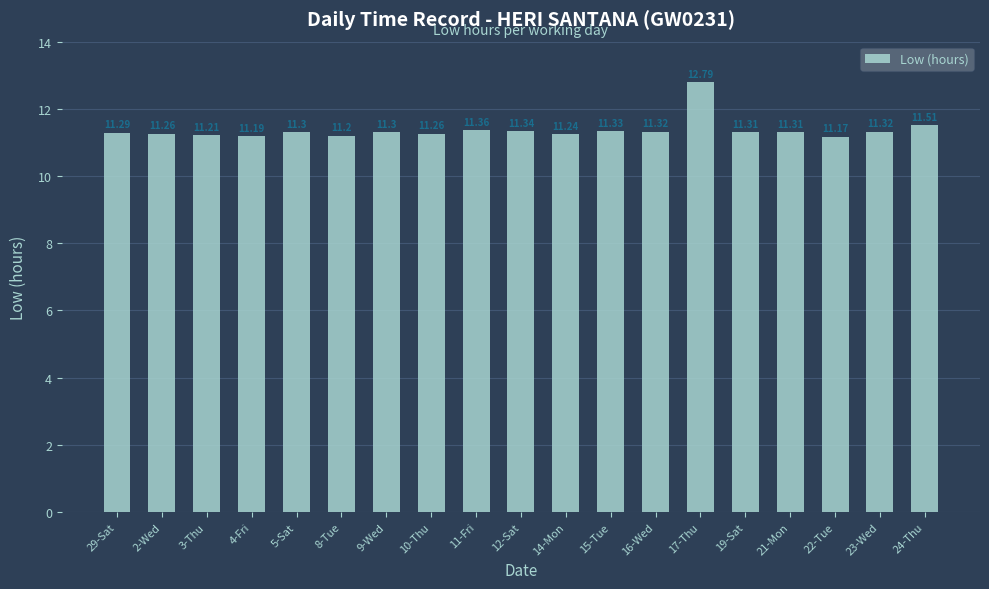

What is the difference between the maximum and minimum values?

1.6